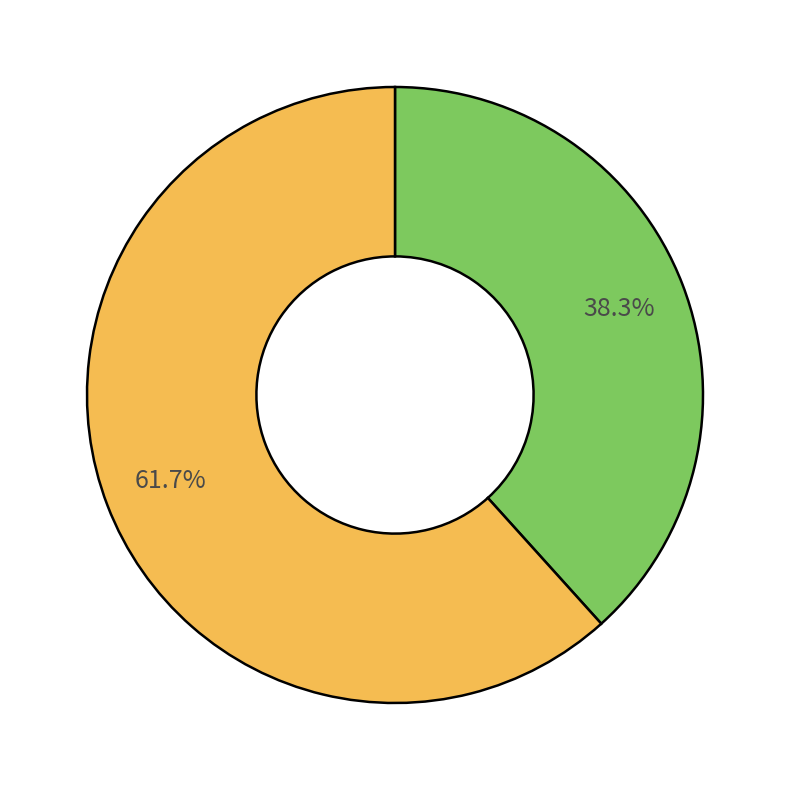

Is there a majority slice in this chart?

Yes